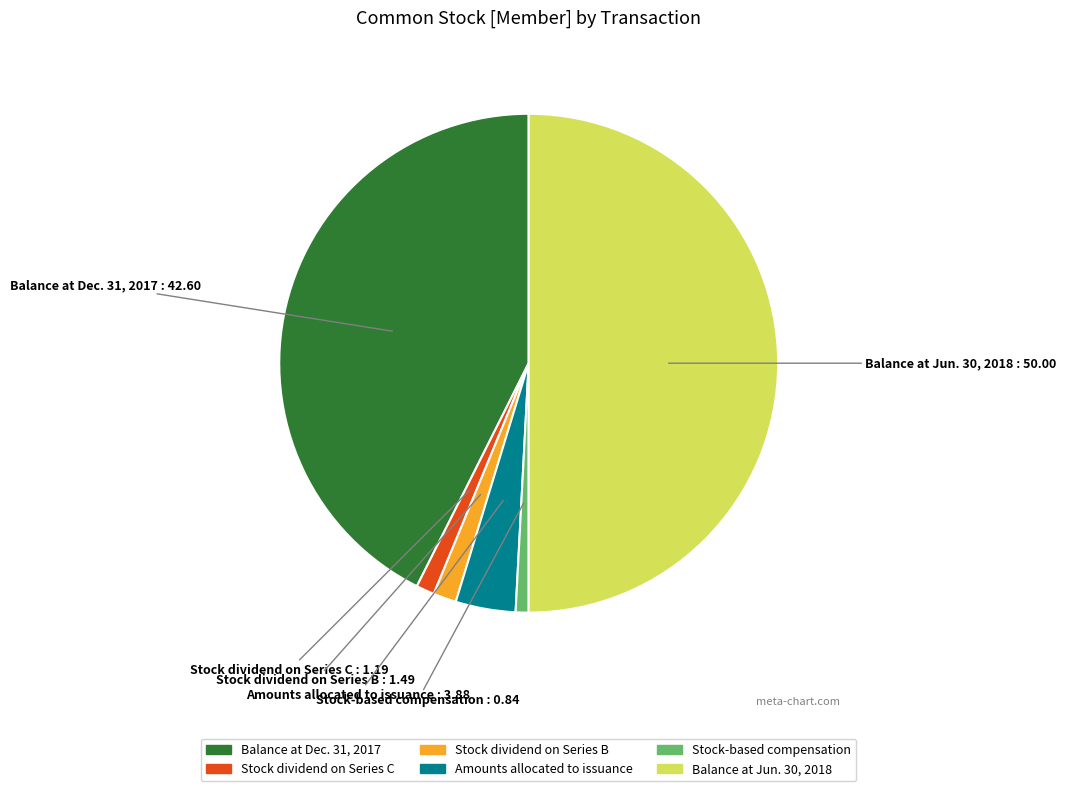

What is the largest slice in the pie chart?

Balance at Jun. 30, 2018